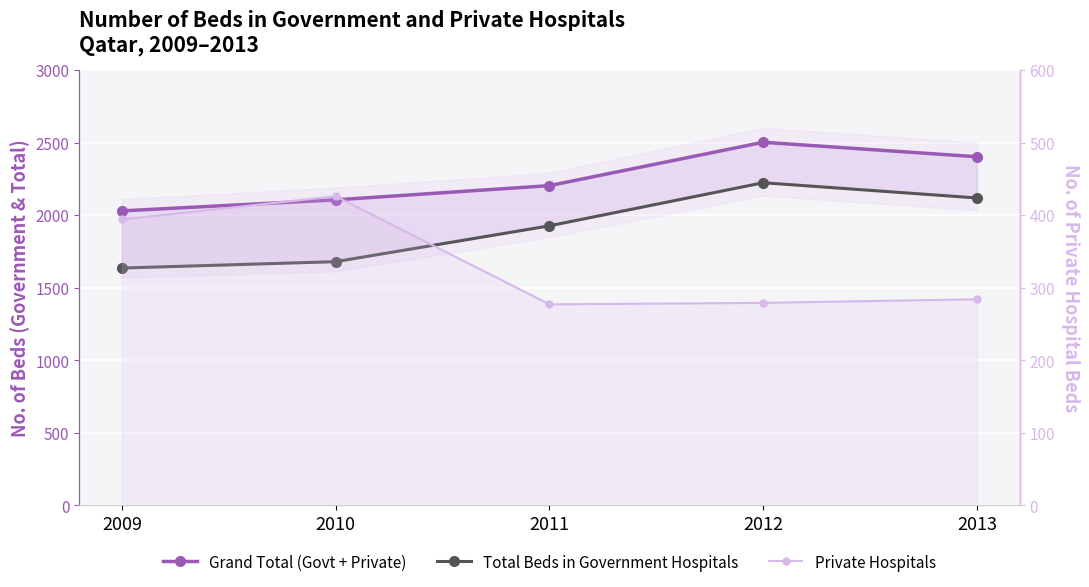

The Private Hospitals series shows 116 at 2010. True or false?

False